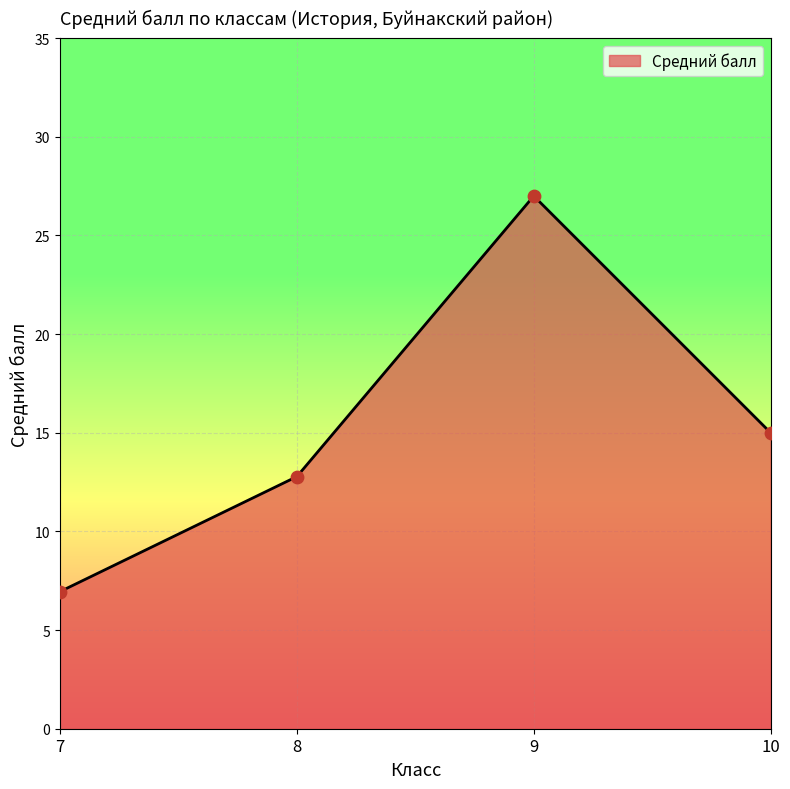

What is the change in value from 8 to 10?

+2.2